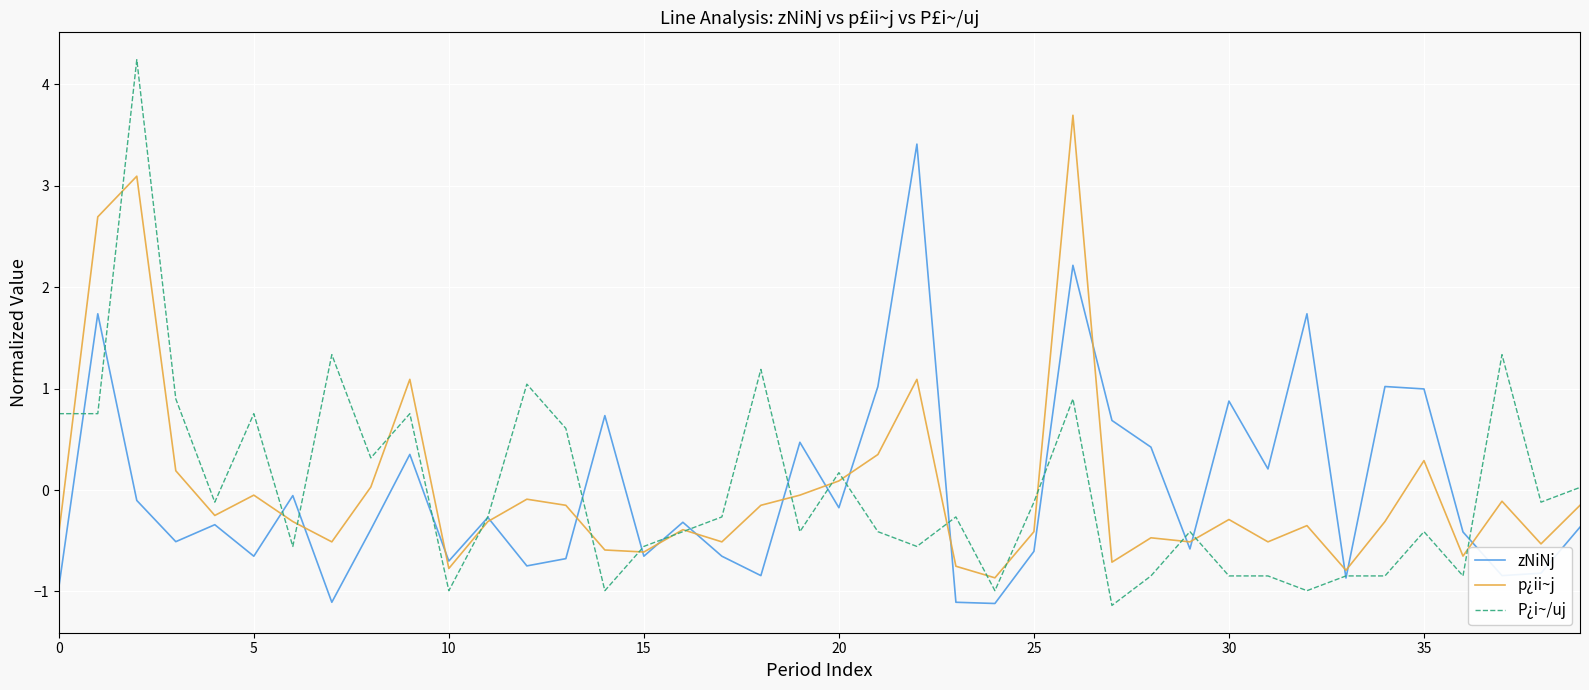

List the series in order of their peak value, highest first.

P¿i~/uj, p¿ii~j, zNiNj